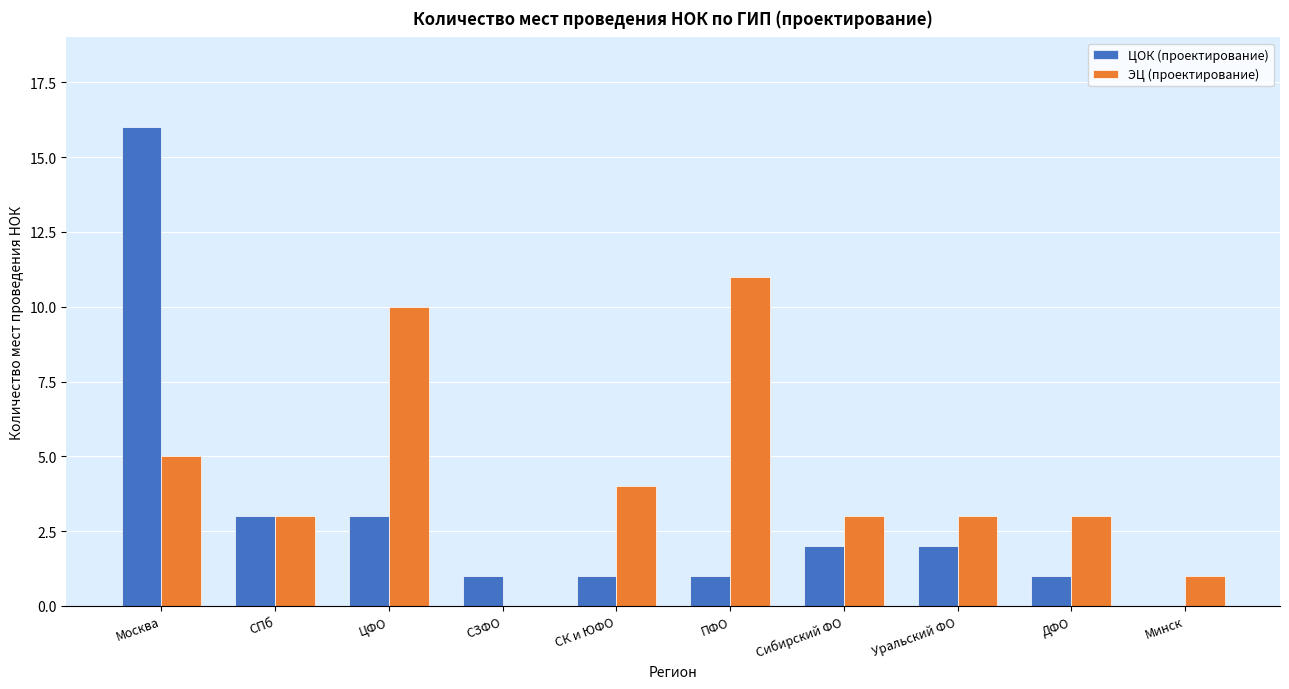

Reading right to left, what are all the values shown in this chart?

ЦОК (проектирование): Минск=0	ДФО=1	Уральский ФО=2	Сибирский ФО=2	ПФО=1	СК и ЮФО=1	СЗФО=1	ЦФО=3	СПб=3	Москва=16
ЭЦ (проектирование): Минск=1	ДФО=3	Уральский ФО=3	Сибирский ФО=3	ПФО=11	СК и ЮФО=4	СЗФО=0	ЦФО=10	СПб=3	Москва=5